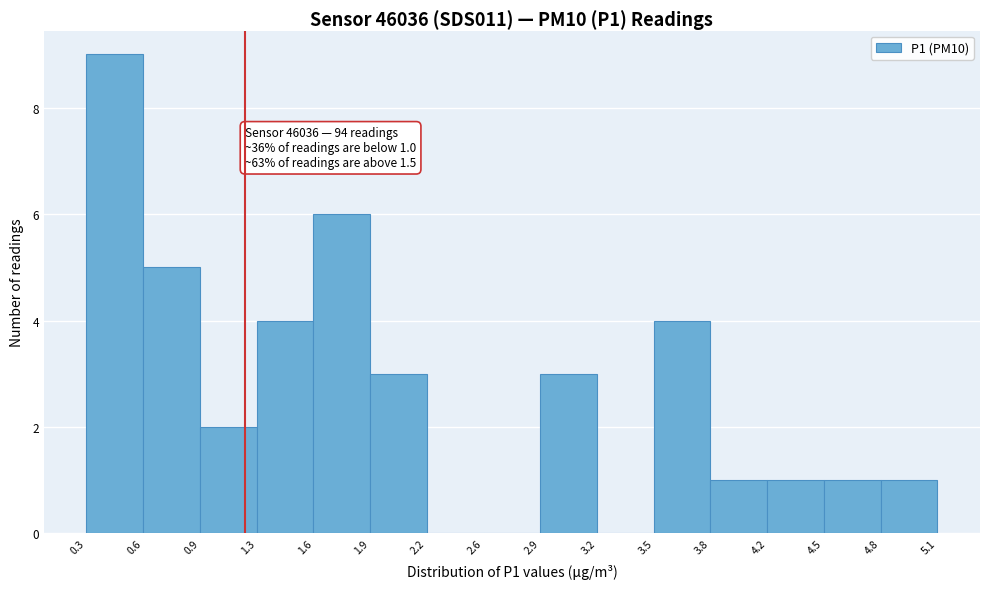

Which range on the x-axis has the tallest bar?

0.3 to 0.6